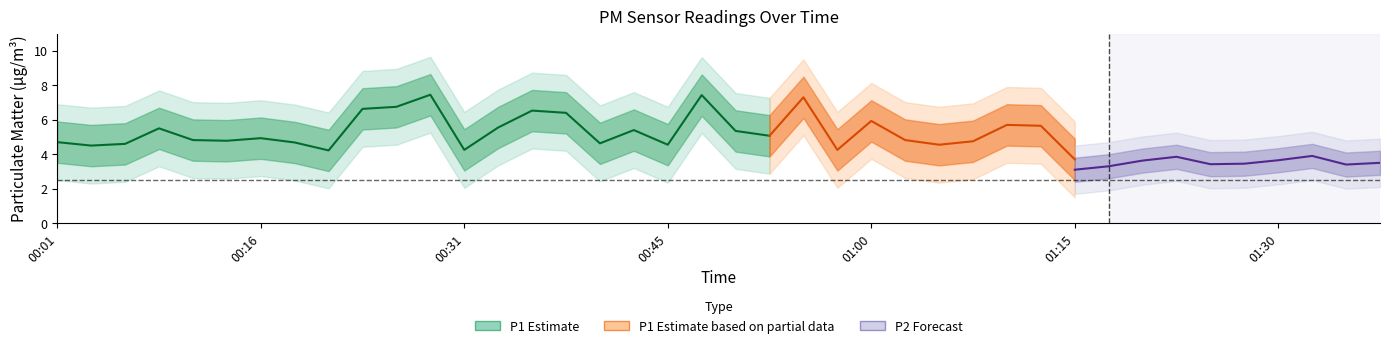

At how many categories does at least one series exceed 4?

39